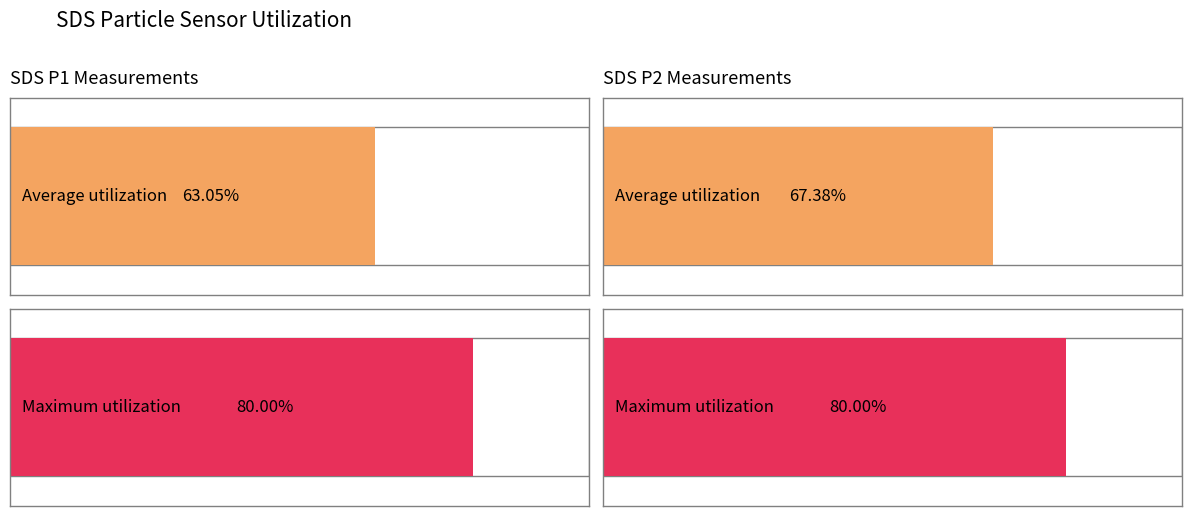

Rank the series by their maximum value, from lowest to highest.

SDS_P2, SDS_P1